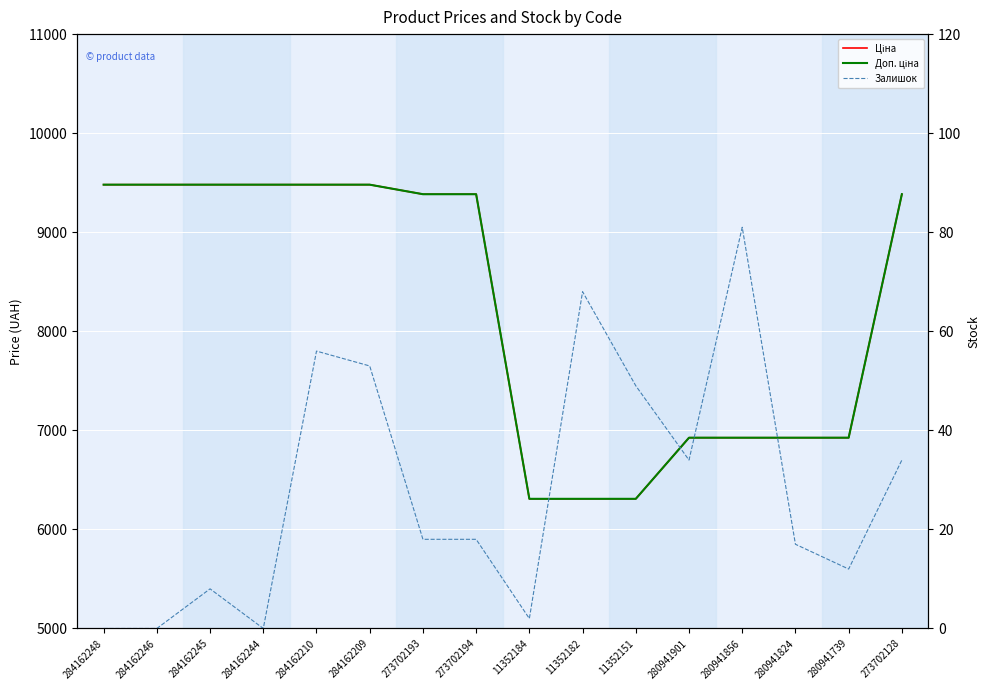

At which category does Залишок reach its first local valley?

284162244